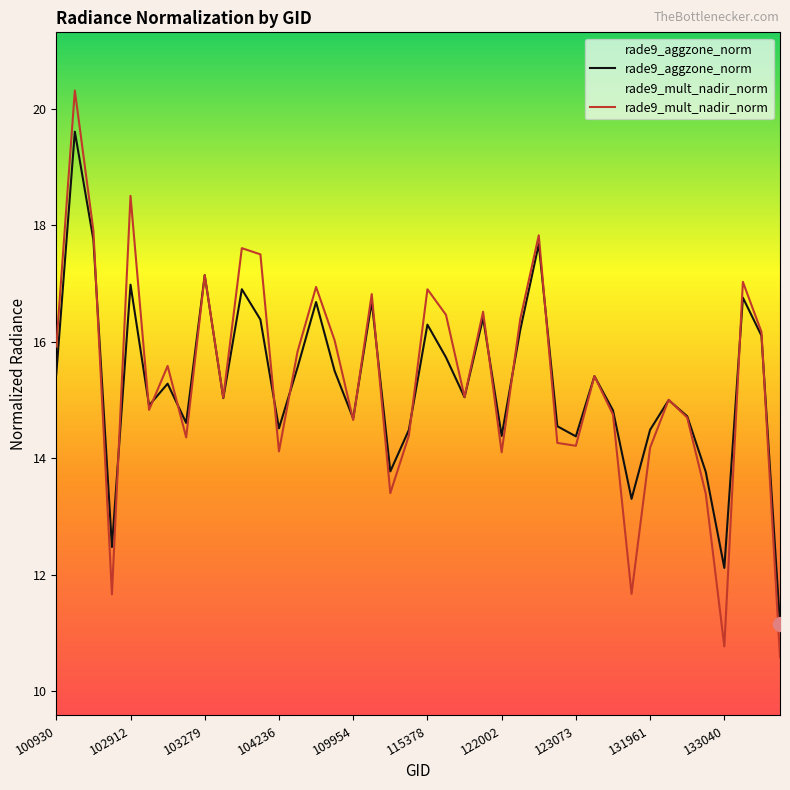

What are all the series names shown in the legend?

rade9_aggzone_norm, rade9_mult_nadir_norm